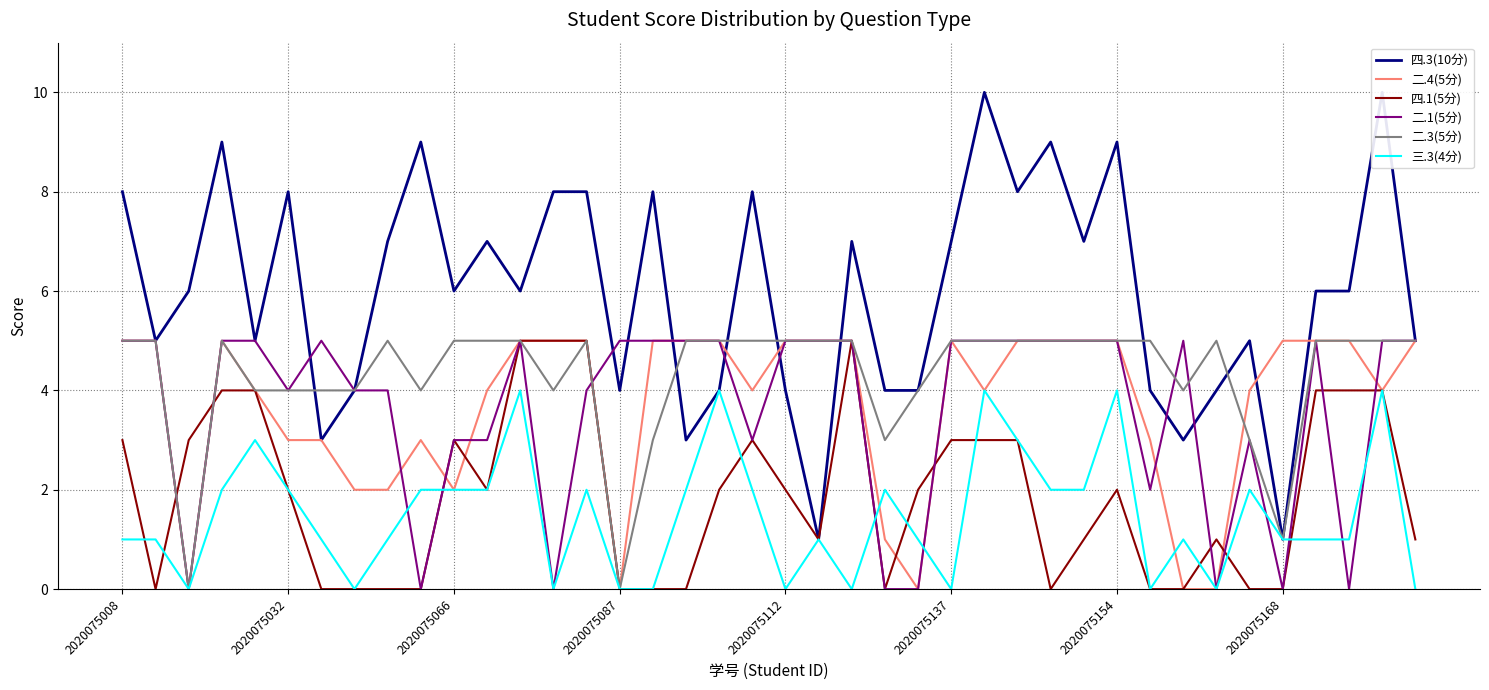

Is it true that 四.1(5分) equals 3 at 2020075112?

False